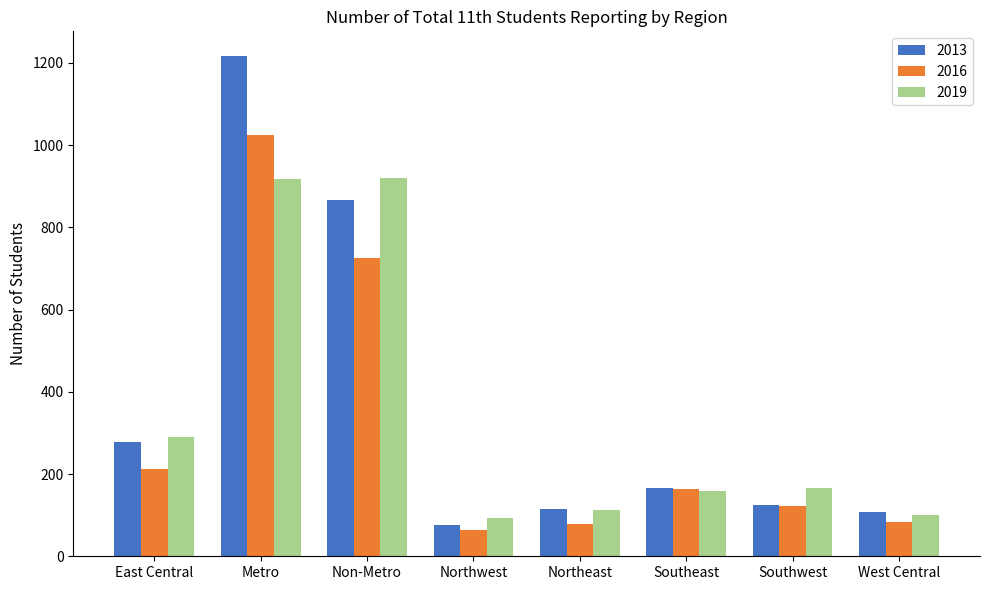

At which category is the sum across all series the highest?

Metro